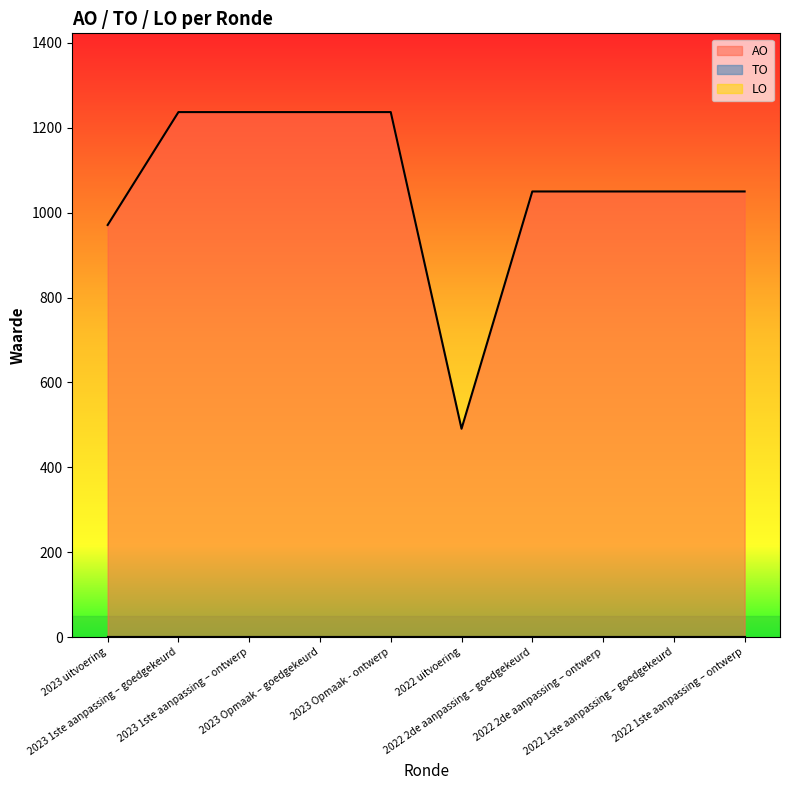

True or false: AO and TO intersect in this chart.

False